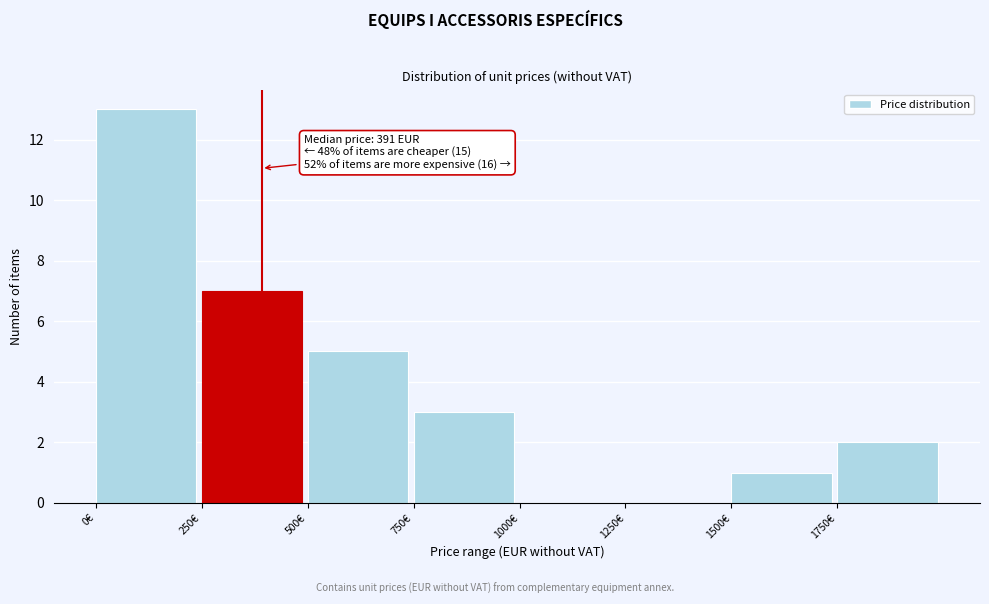

Over which range of the x-axis is the bar tallest?

0 to 250